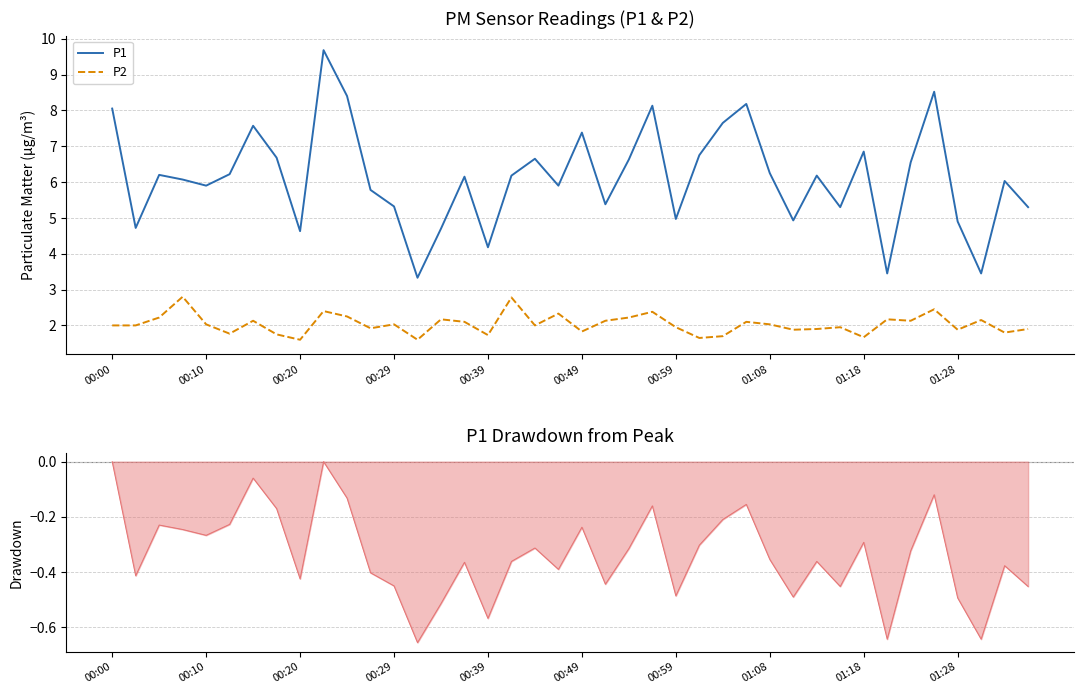

What is the lowest value of the P2 series?

1.6